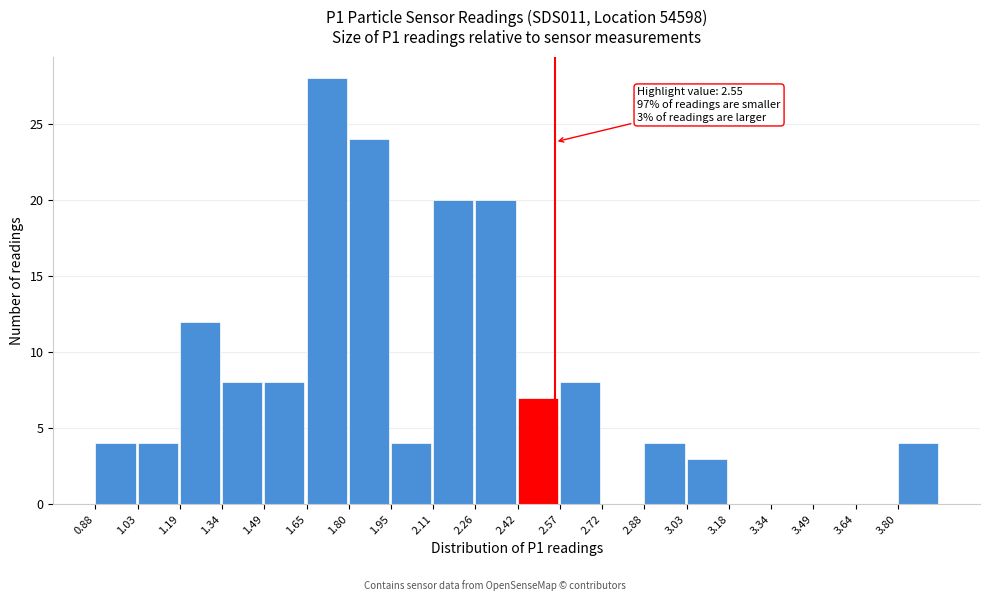

Over which range of the x-axis is the bar tallest?

1.64 to 1.80